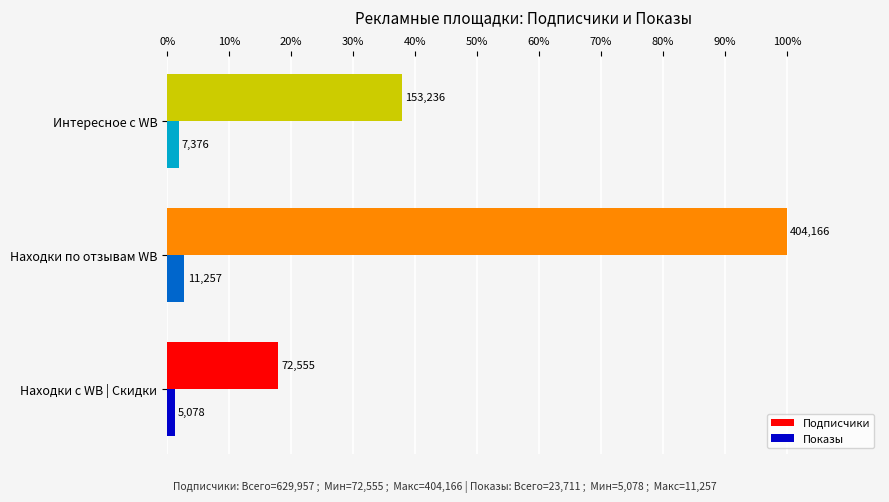

Which series has the largest range (max minus min)?

Подписчики